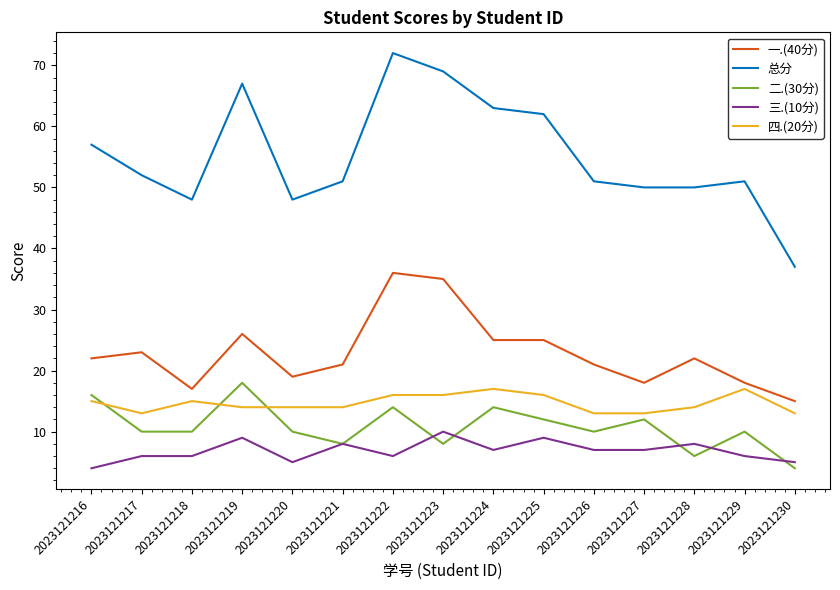

Read the 一.(40分) value at 2023121228, to the nearest 5.

20